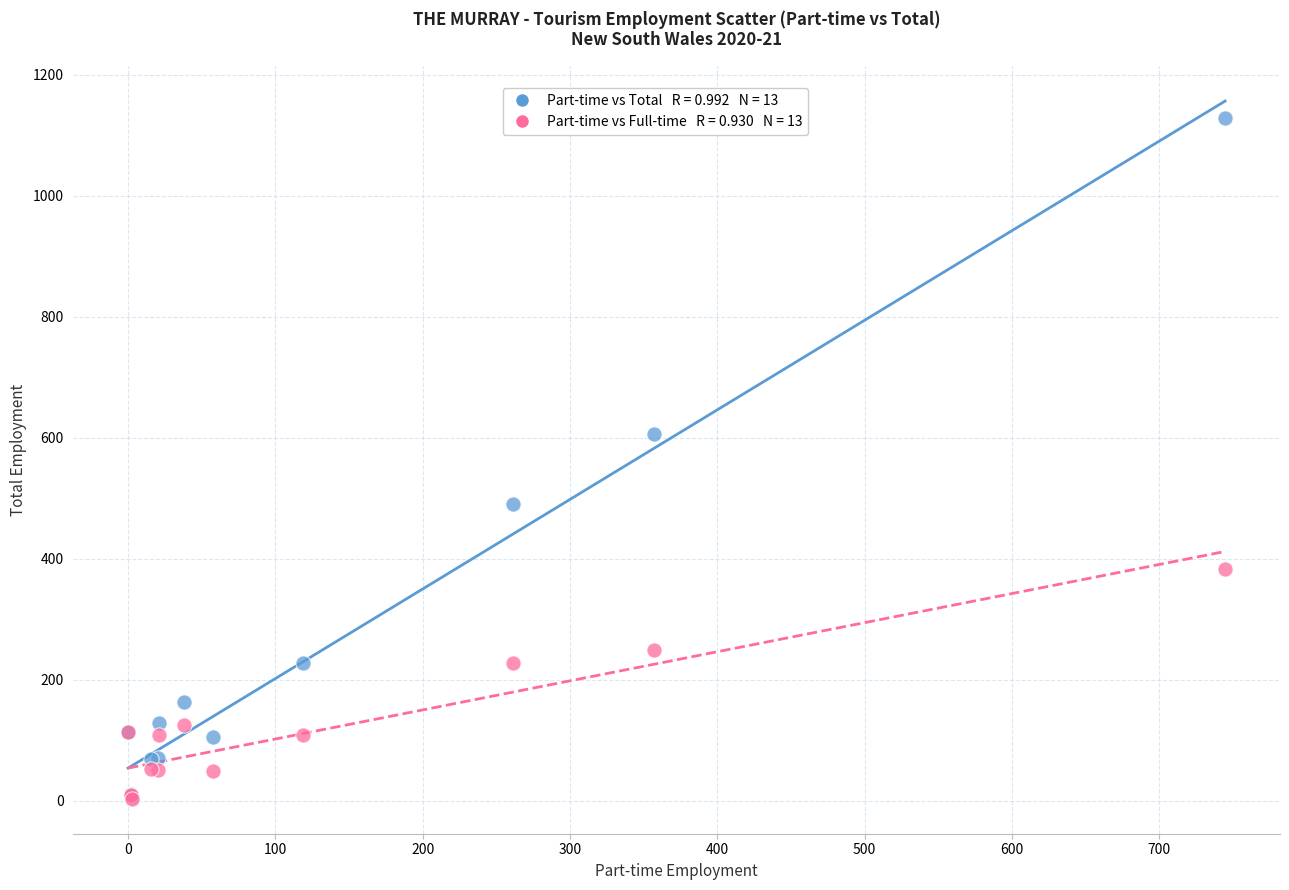

Across all series, what Y value is closest to 565?

606.7